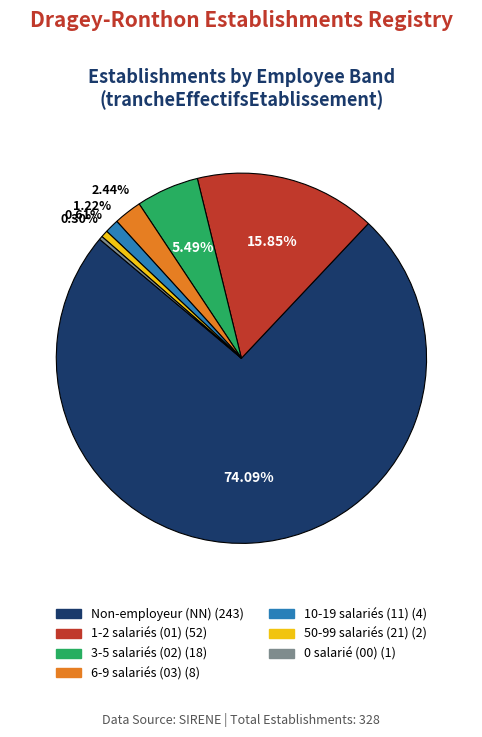

Is there a majority slice in this chart?

Yes